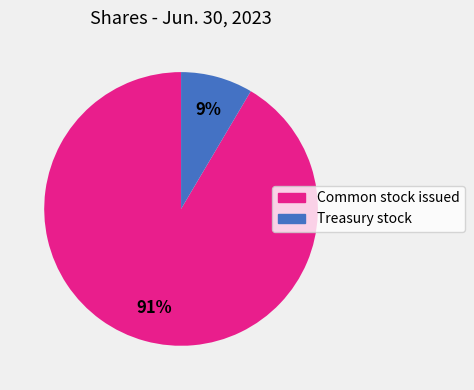

What percentage is the Common stock issued slice, to the nearest percent?

91%